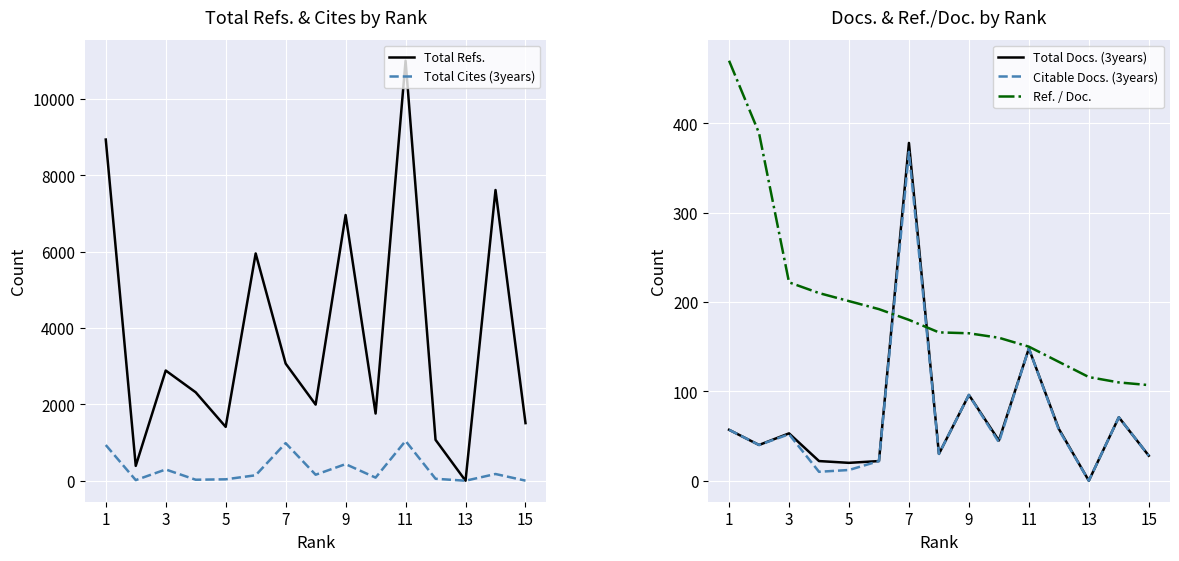

What is the maximum value for Total Refs.?

11003